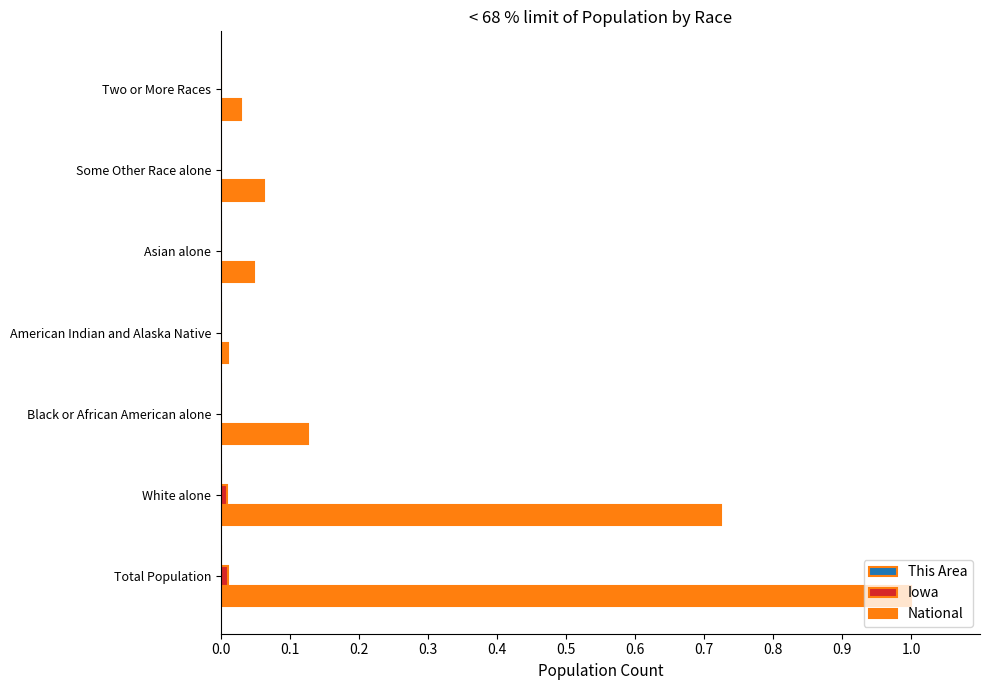

Which series has the largest total across all categories?

National